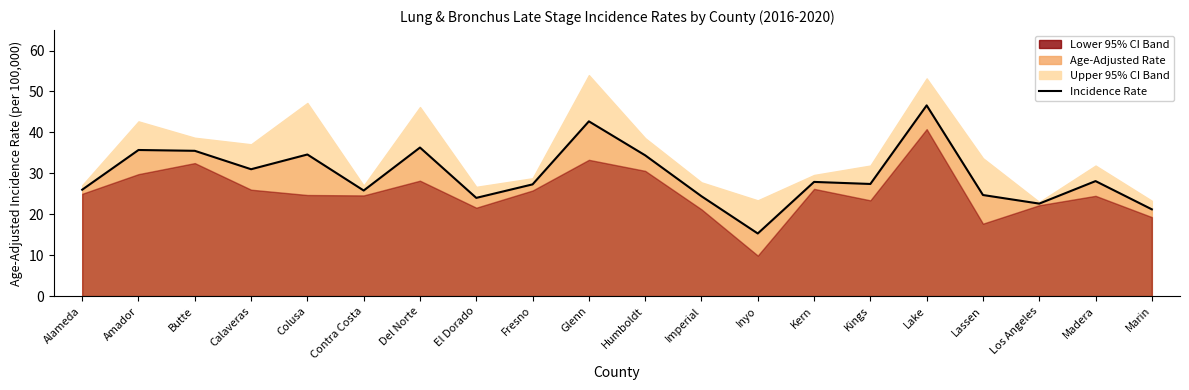

What is the difference between the maximum and minimum values?

31.3